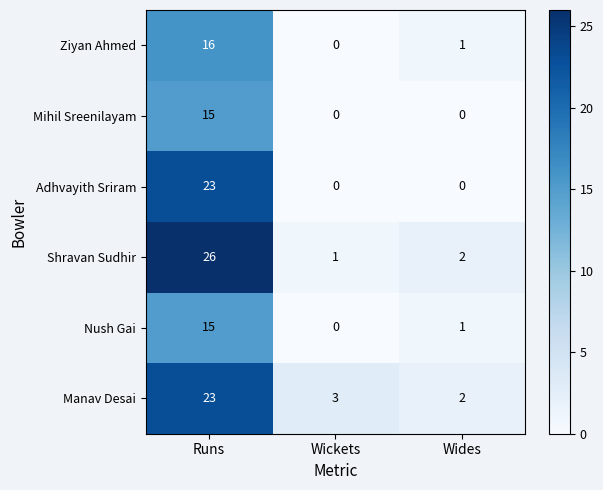

The value of Adhvayith Sriram at Wides is 16. True or false?

False